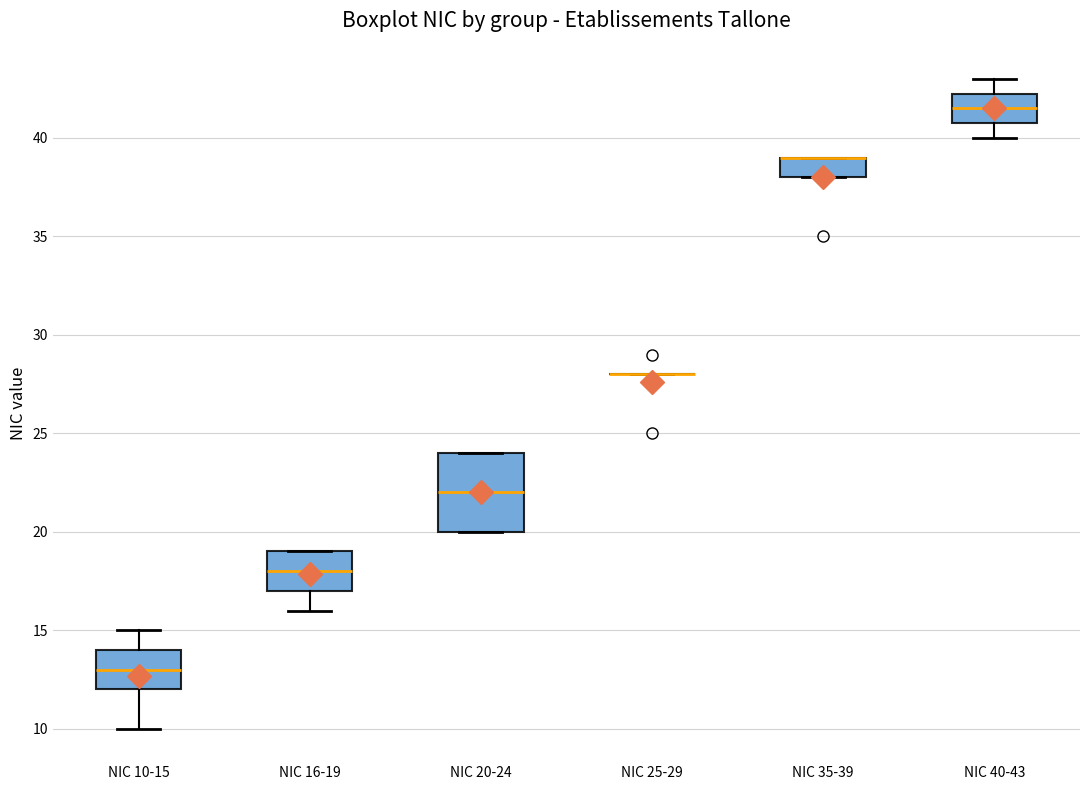

Reading left to right, transcribe this box plot: for each box, give where its median line is, the range the box spans, and where its two whiskers end, as read against the y-axis. The values are not printed on the chart, so give them approximately, as read against the axis.

NIC 10-15: median 13.0, box 12.0 to 14.0, whiskers 10.0 to 15.0
NIC 16-19: median 18.0, box 17.0 to 19.0, whiskers 16.0 to 19.0
NIC 20-24: median 22.0, box 20.0 to 24.0, whiskers 20.0 to 24.0
NIC 25-29: box collapsed to a line at 28.0, whiskers 28.0 to 28.0
NIC 35-39: median 39.0 (drawn on the box's upper edge), box 38.0 to 39.0, whiskers 38.0 to 39.0
NIC 40-43: median 41.5, box 41.0 to 42.5, whiskers 40.0 to 43.0